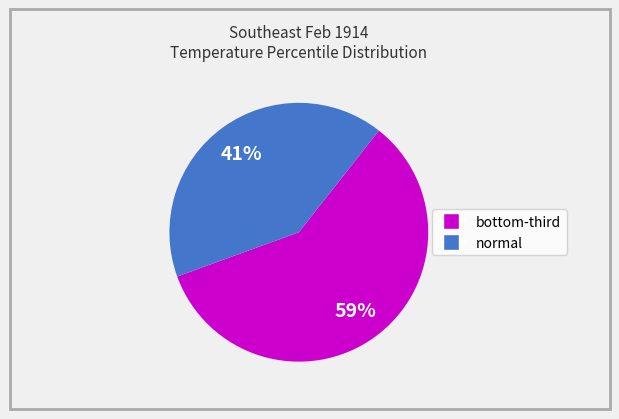

Does any single category account for the majority?

Yes